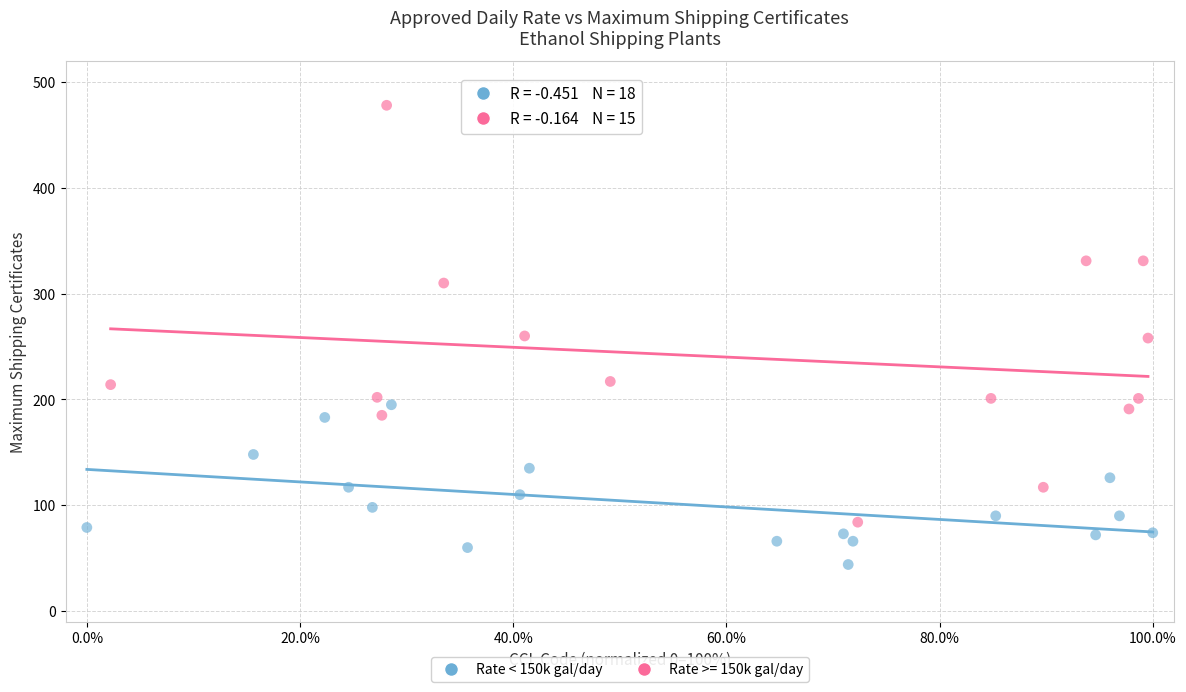

Which series reaches the maximum Y coordinate?

Rate >= 150k gal/day